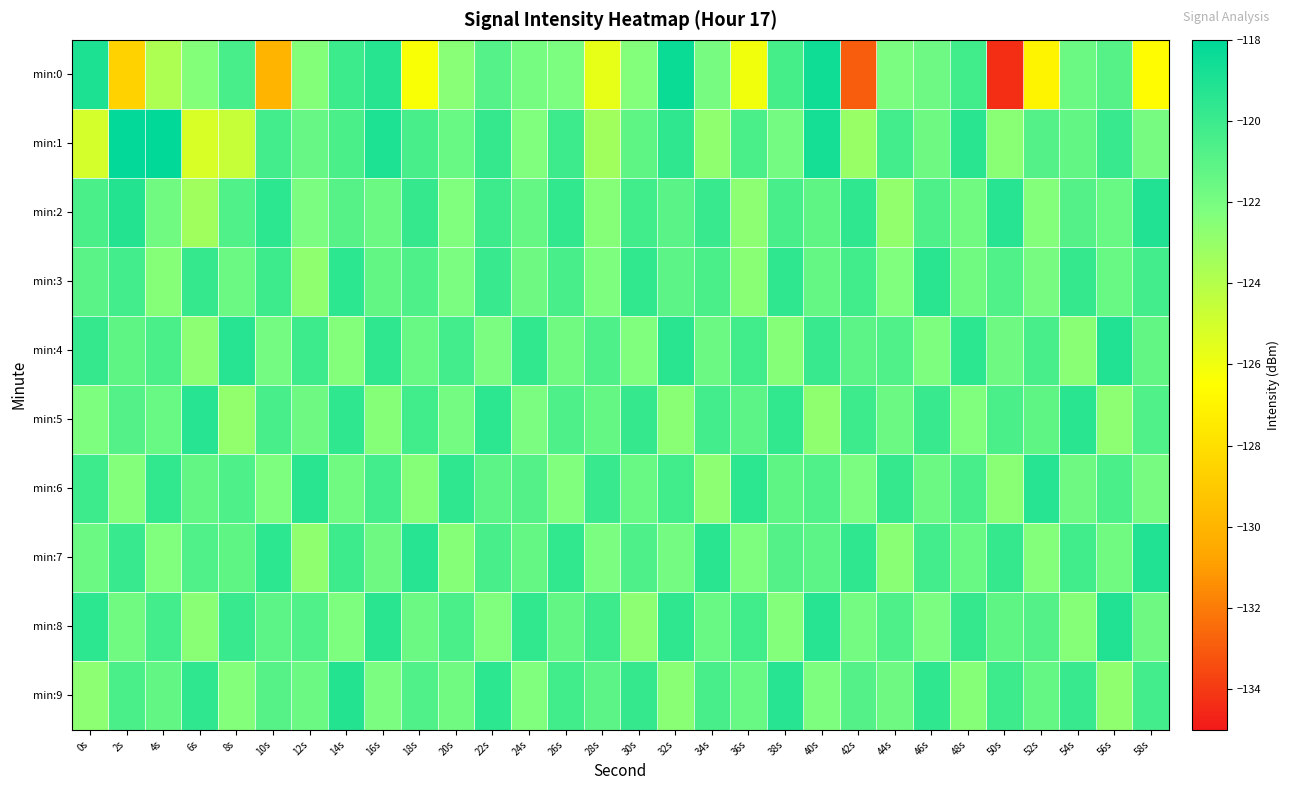

How many series are shown in this chart?

10